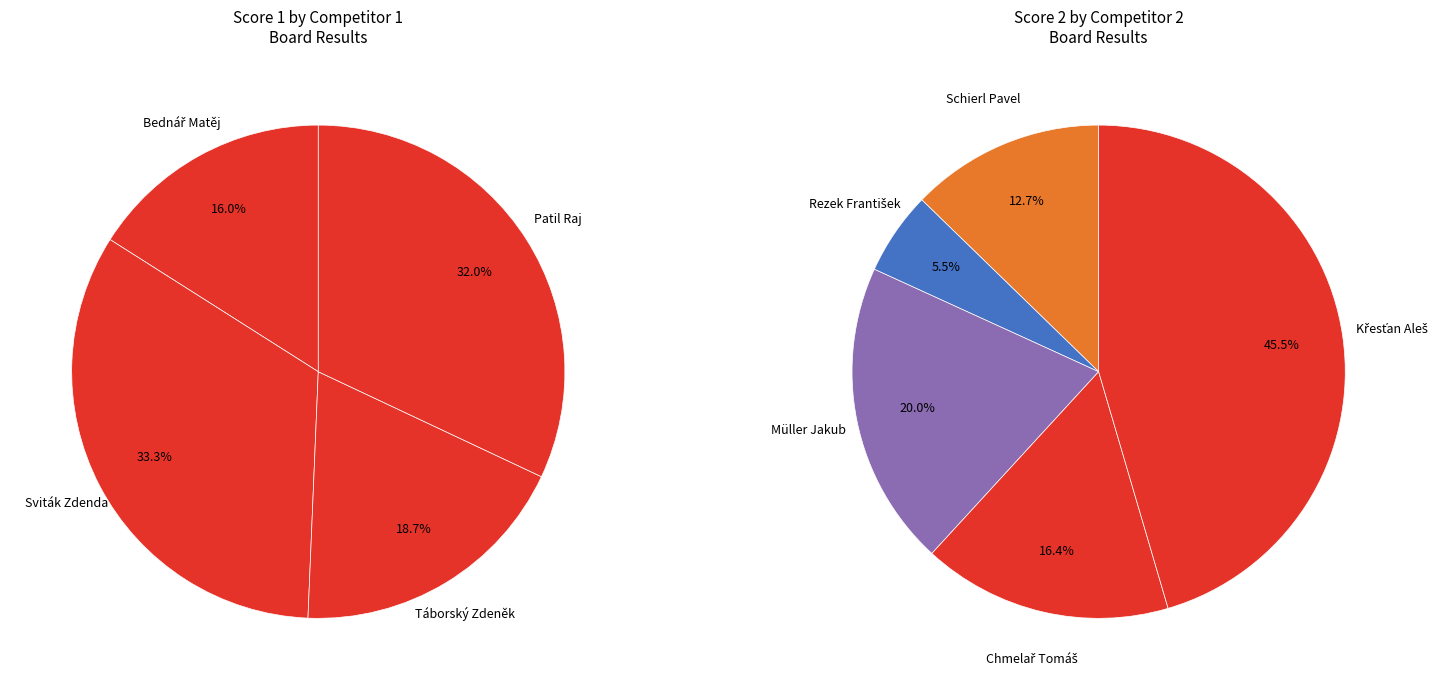

Is it true that 3 is 16% of the pie?

True